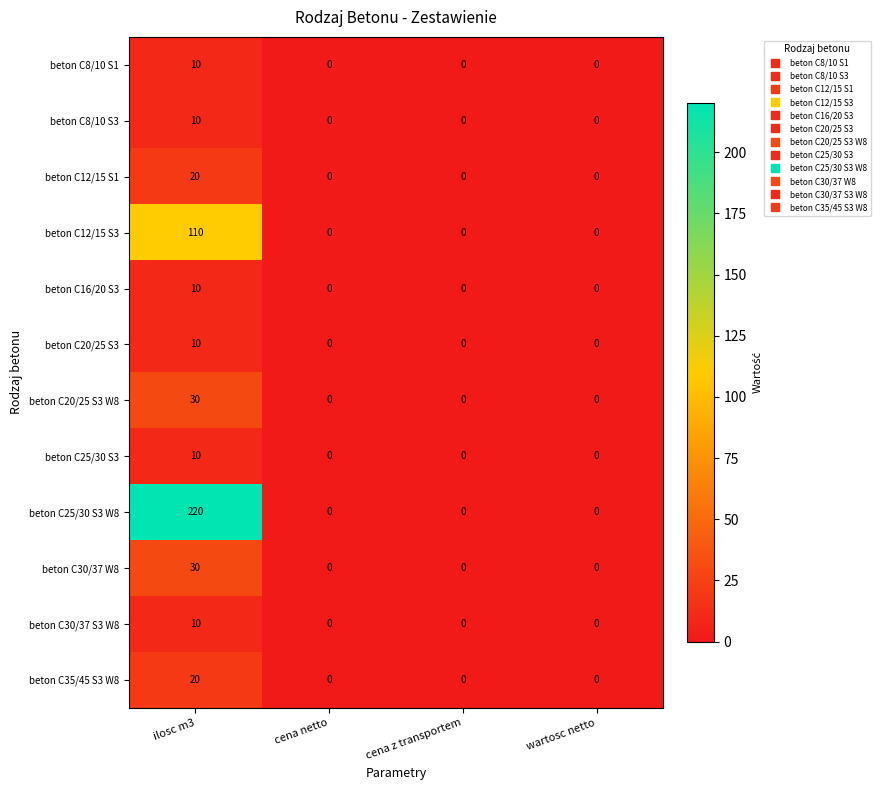

Is it true that beton C20/25 S3 equals 17 at ilosc m3?

False